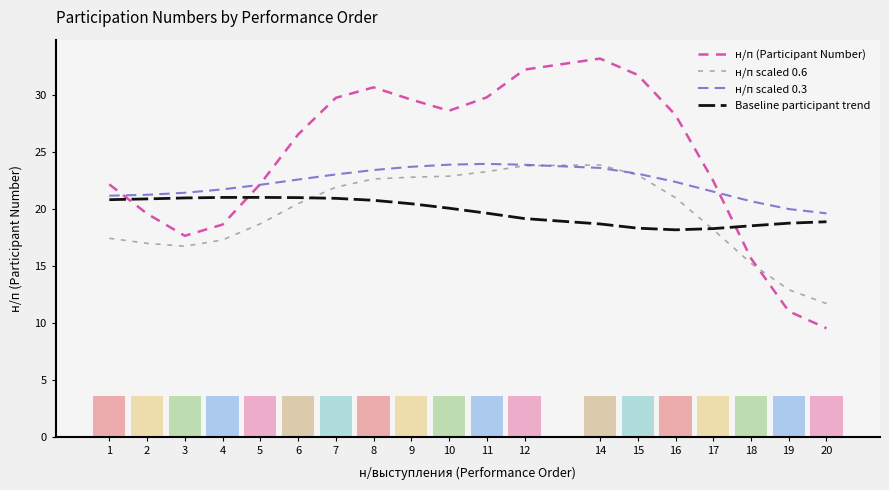

Reading left to right, list all the values displayed in this chart.

н/п (Participant Number): 22.1	19.6	17.6	18.6	22.2	26.5	29.7	30.7	29.6	28.6	29.8	32.2	33.2	31.7	28.2	22.4	15.6	11.0	9.5
н/п scaled 0.6: 17.4	17.0	16.7	17.3	18.7	20.5	21.9	22.6	22.8	22.9	23.3	23.8	23.8	23.0	21.0	18.2	15.2	12.9	11.7
н/п scaled 0.3: 21.1	21.2	21.4	21.7	22.1	22.6	23.0	23.4	23.7	23.9	23.9	23.9	23.6	23.1	22.4	21.5	20.7	20.0	19.6
Baseline participant trend: 20.8	20.9	21.0	21.0	21.0	21.0	20.9	20.7	20.4	20.1	19.6	19.1	18.7	18.3	18.2	18.3	18.5	18.7	18.9